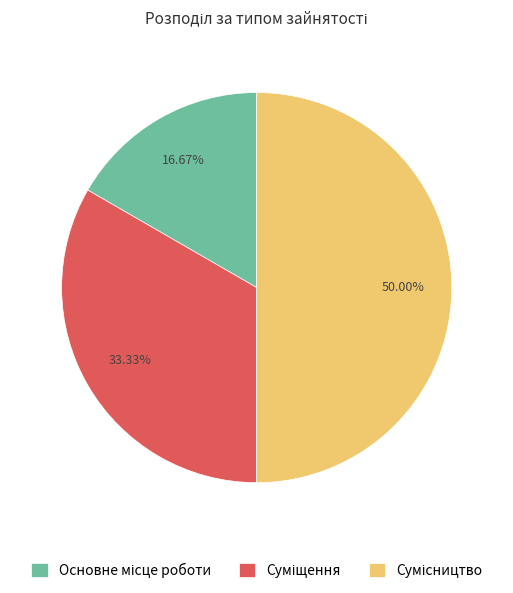

To the nearest percent, what is the combined percentage of Сумісництво and Суміщення?

83%